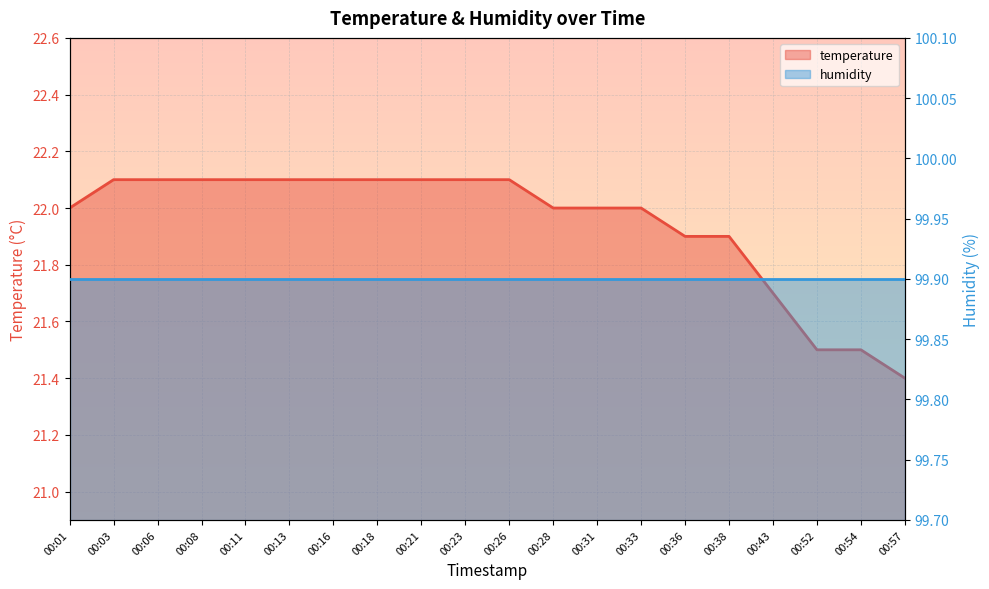

What is the value of the 13th point from the left?

22.0